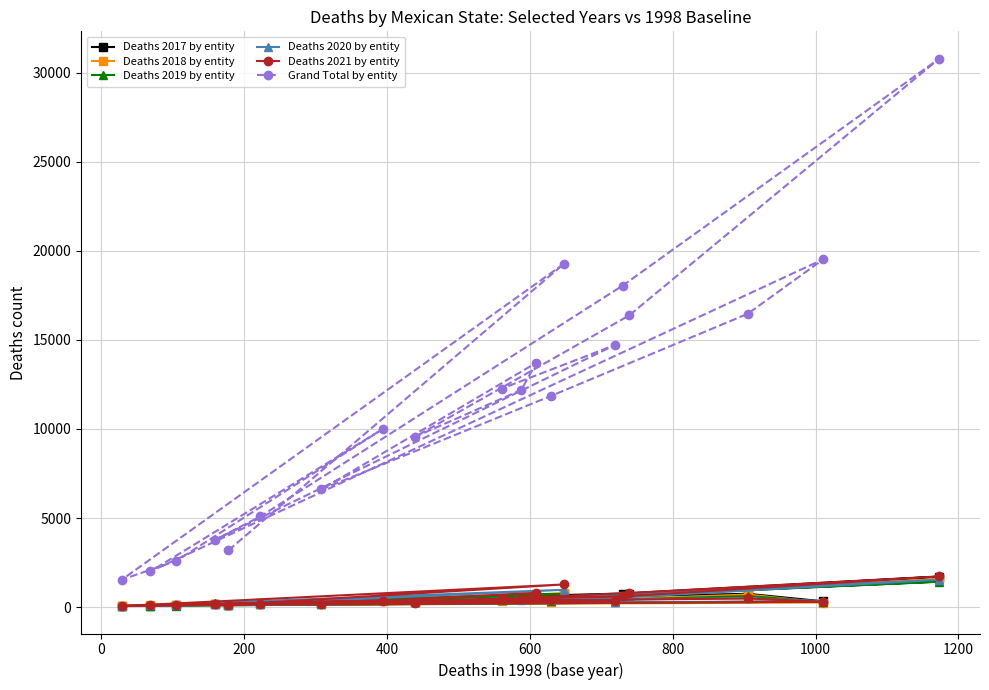

Does the chart have visible grid lines?

Yes